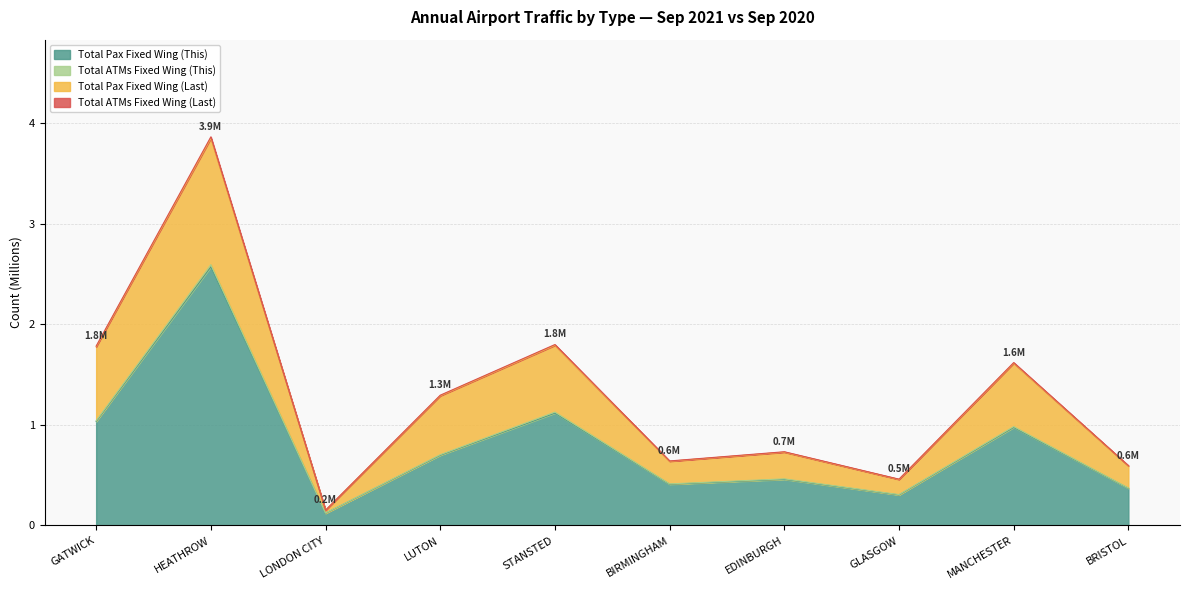

What are all the series names shown in the legend?

Total Pax Fixed Wing (This), Total ATMs Fixed Wing (This), Total Pax Fixed Wing (Last), Total ATMs Fixed Wing (Last)